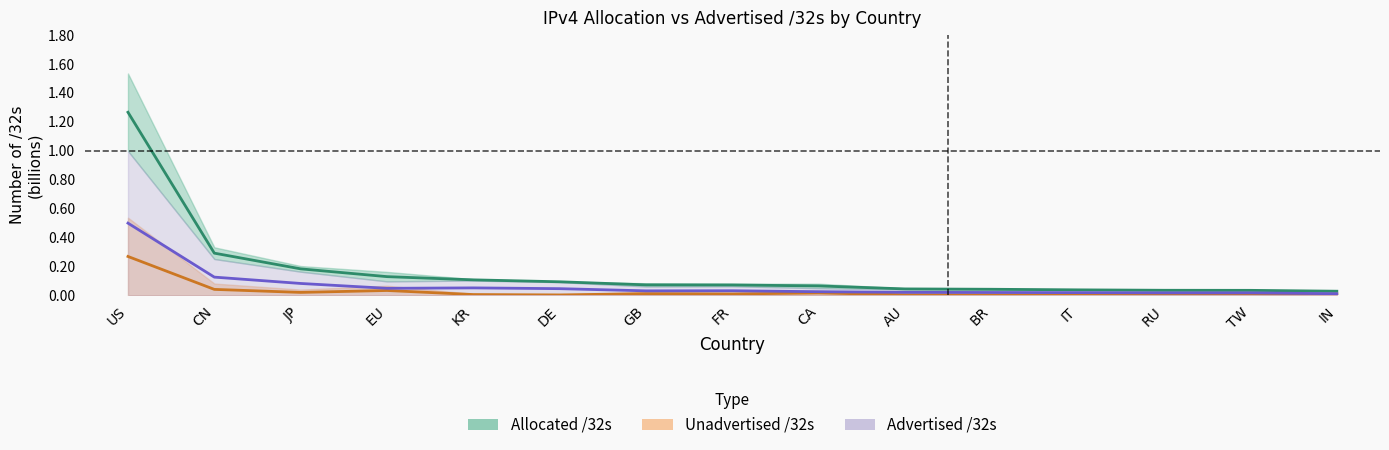

Reading left to right, list all the values displayed in this chart.

Allocated /32s (mid): US=1.3	CN=0.3	JP=0.2	EU=0.1	KR=0.1	DE=0.1	GB=0.1	FR=0.1	CA=0.1	AU=0.0	BR=0.0	IT=0.0	RU=0.0	TW=0.0	IN=0.0
Unadvertised /32s (mid): US=0.3	CN=0.0	JP=0.0	EU=0.0	KR=0.0	DE=0.0	GB=0.0	FR=0.0	CA=0.0	AU=0.0	BR=0.0	IT=0.0	RU=0.0	TW=0.0	IN=0.0
Advertised /32s (mid): US=0.5	CN=0.1	JP=0.1	EU=0.0	KR=0.1	DE=0.0	GB=0.0	FR=0.0	CA=0.0	AU=0.0	BR=0.0	IT=0.0	RU=0.0	TW=0.0	IN=0.0